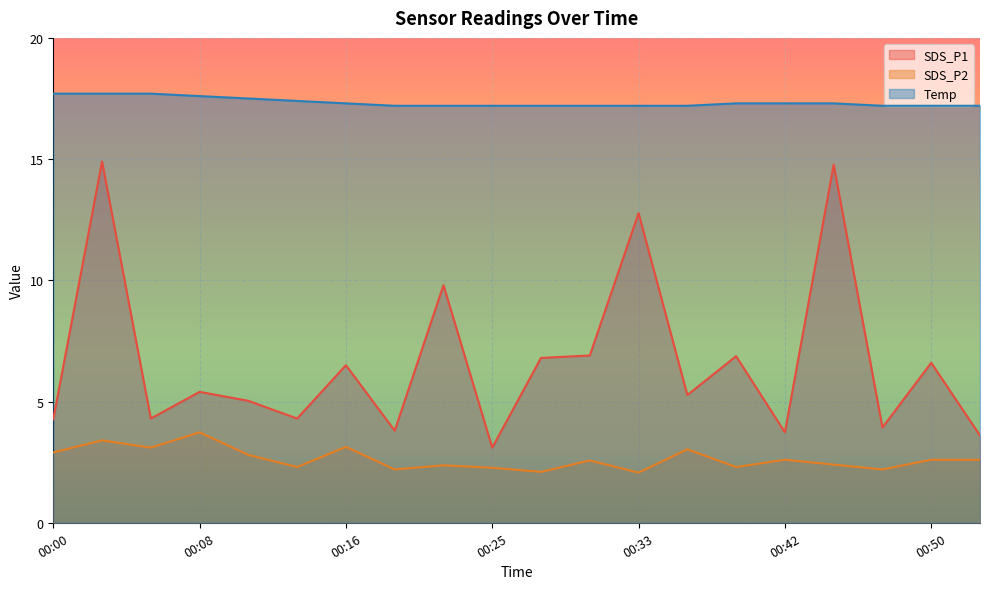

List the labels in order of SDS_P2 value, largest first.

00:08, 00:03, 00:16, 00:05, 00:36, 00:00, 00:11, 00:42, 00:50, 00:53, 00:31, 00:44, 00:22, 00:14, 00:39, 00:25, 00:19, 00:47, 00:28, 00:33